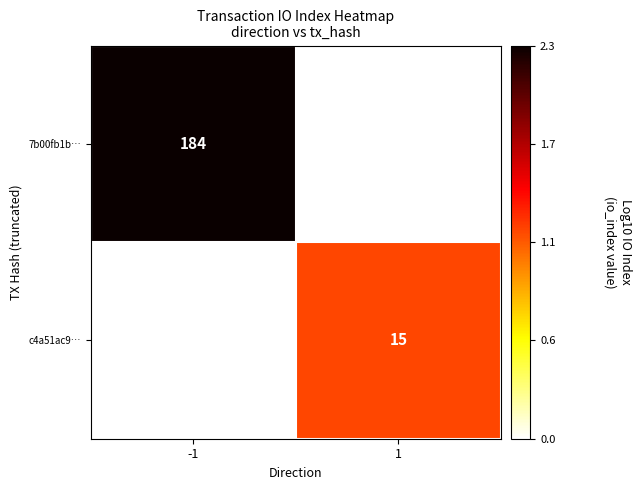

The c4a51ac9… series shows 15 at 1. True or false?

True